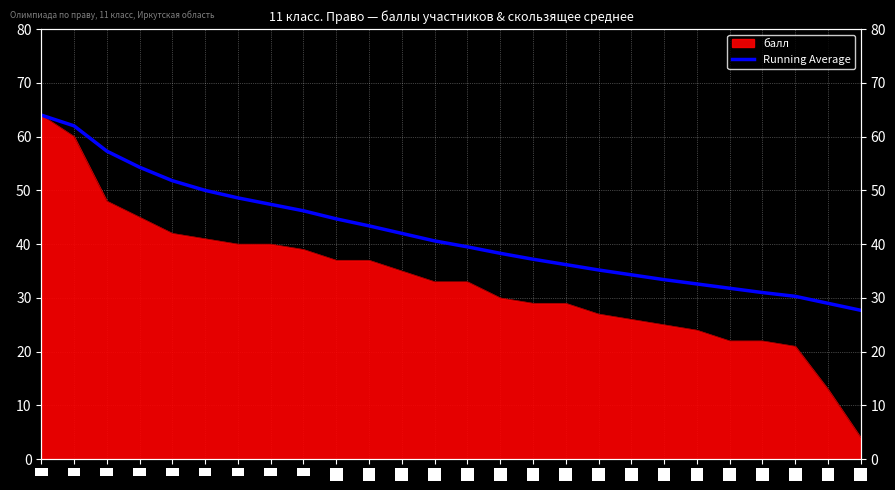

The value at 17 is 12.7. True or false?

False